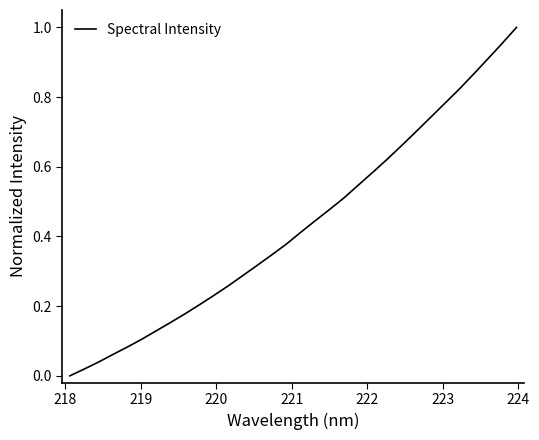

How many lines are shown in the chart?

1